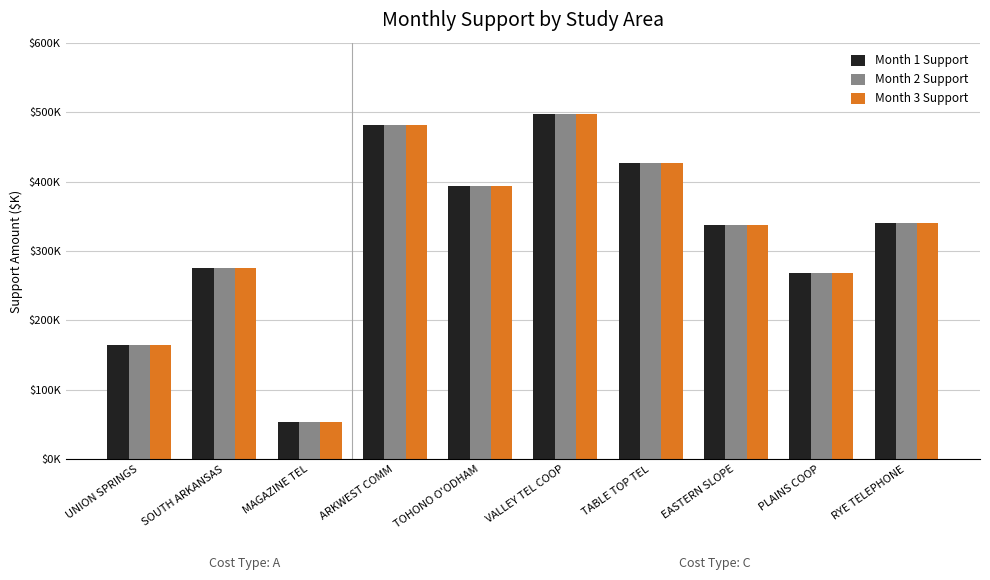

What are all the series names shown in the legend?

Month 1 Support, Month 2 Support, Month 3 Support